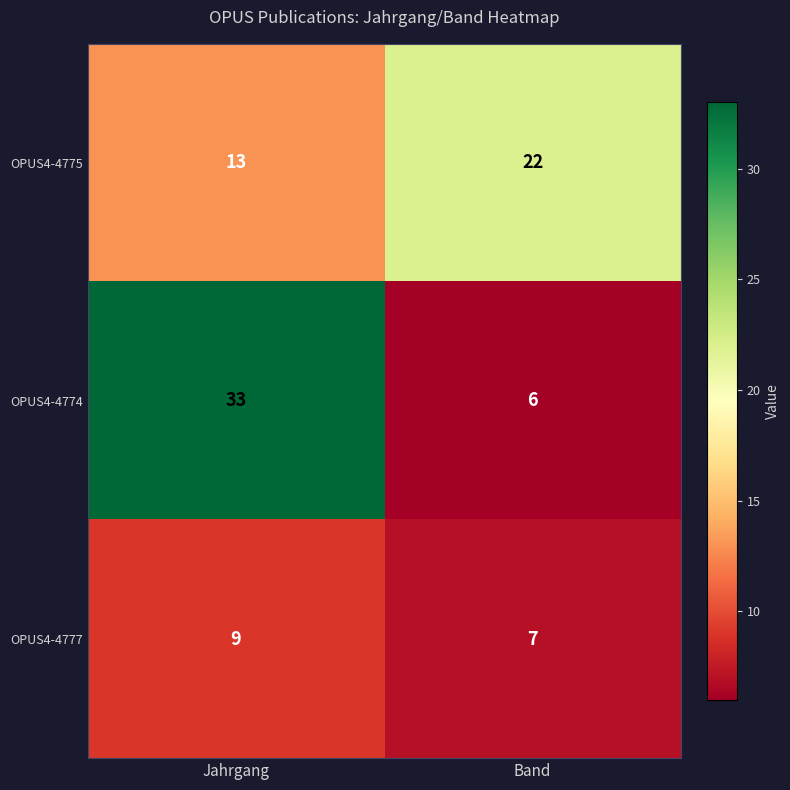

True or false: OPUS4-4774 has a value of 6 at Band.

True